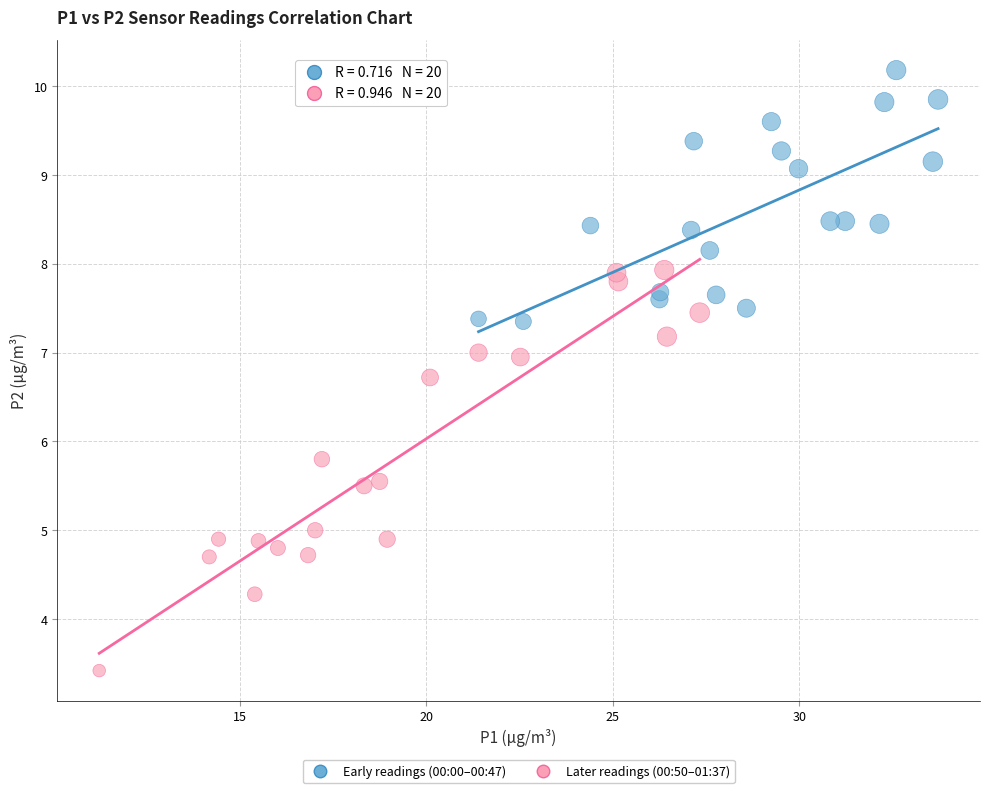

Which series has the largest Y range (max minus min)?

Later readings (00:50–01:37)